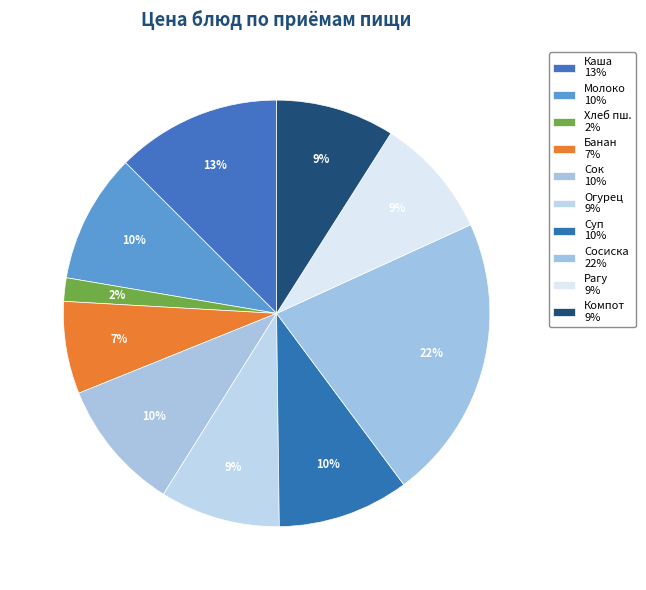

How many slices are in this pie chart?

10